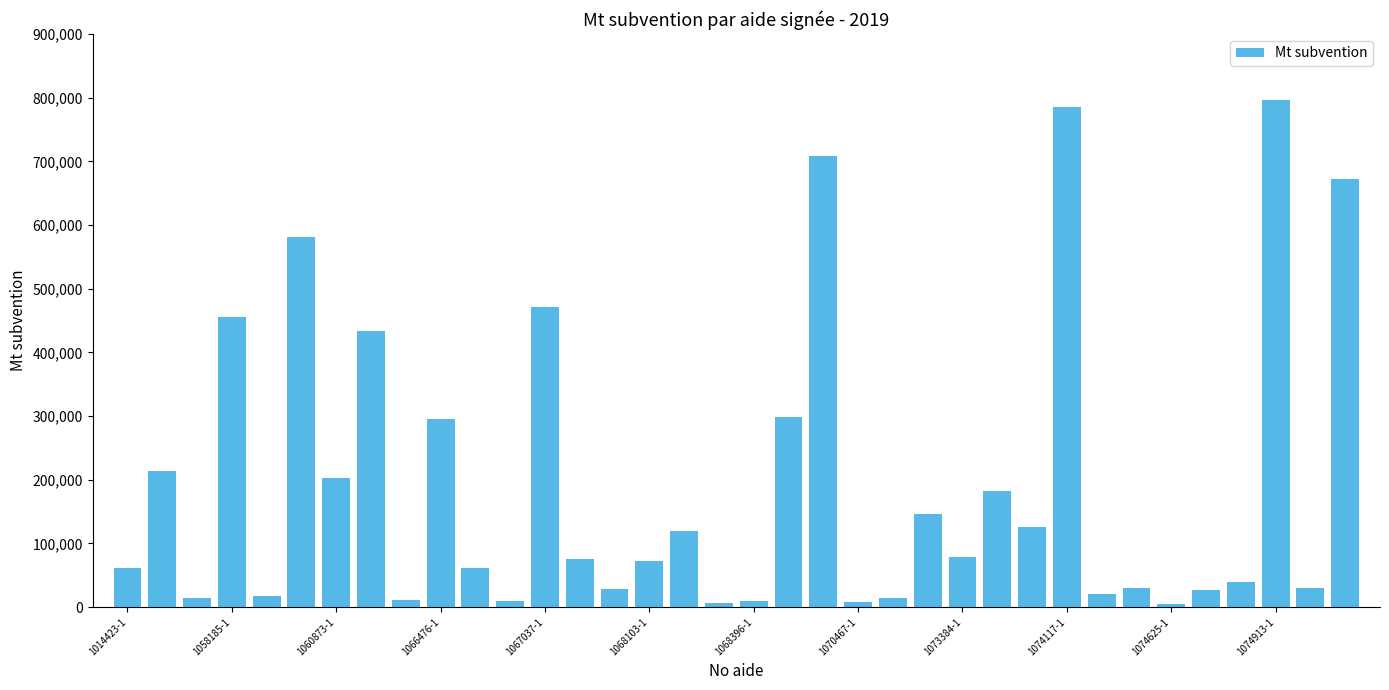

What is the maximum value shown in the chart?

795847